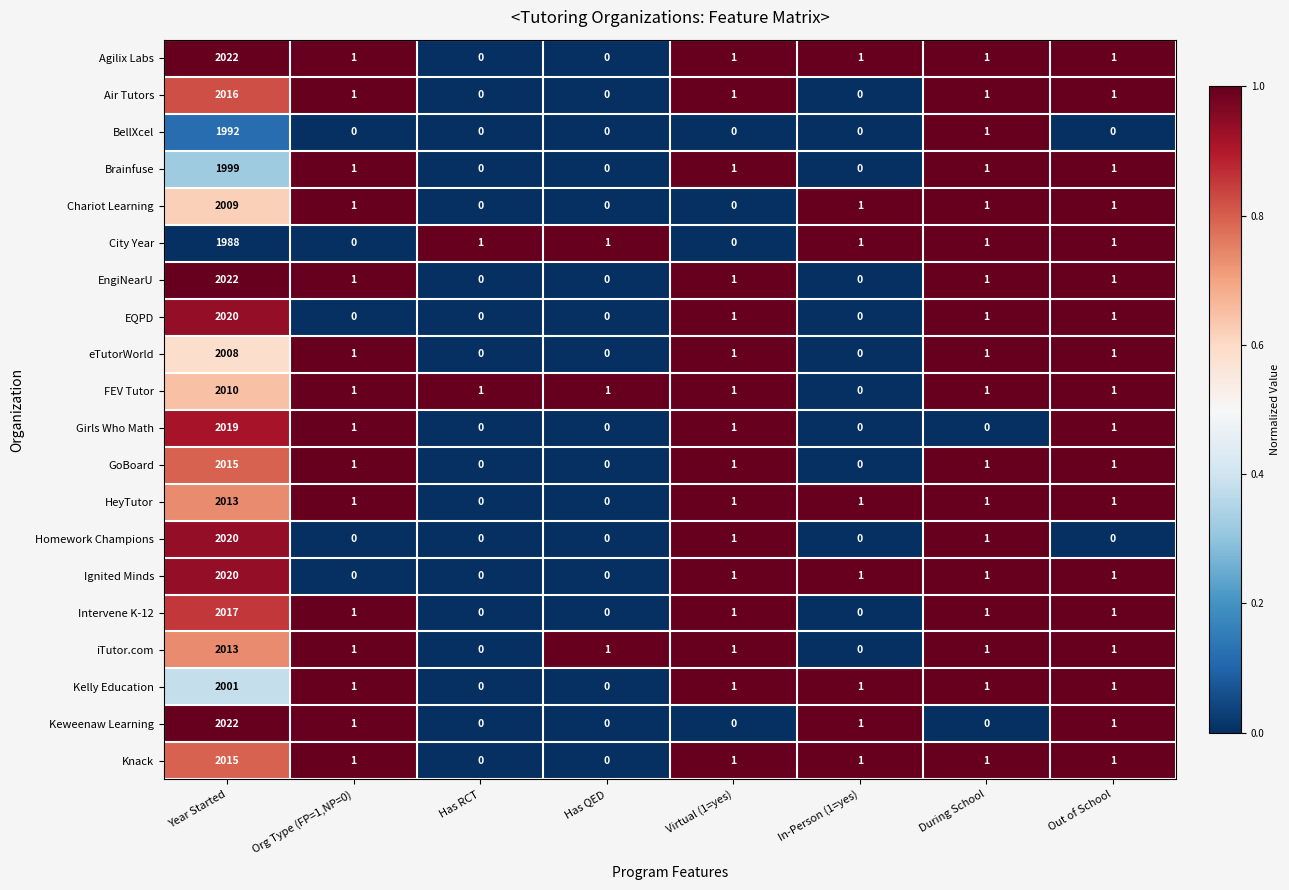

Is it true that HeyTutor equals 751 at Year Started?

False